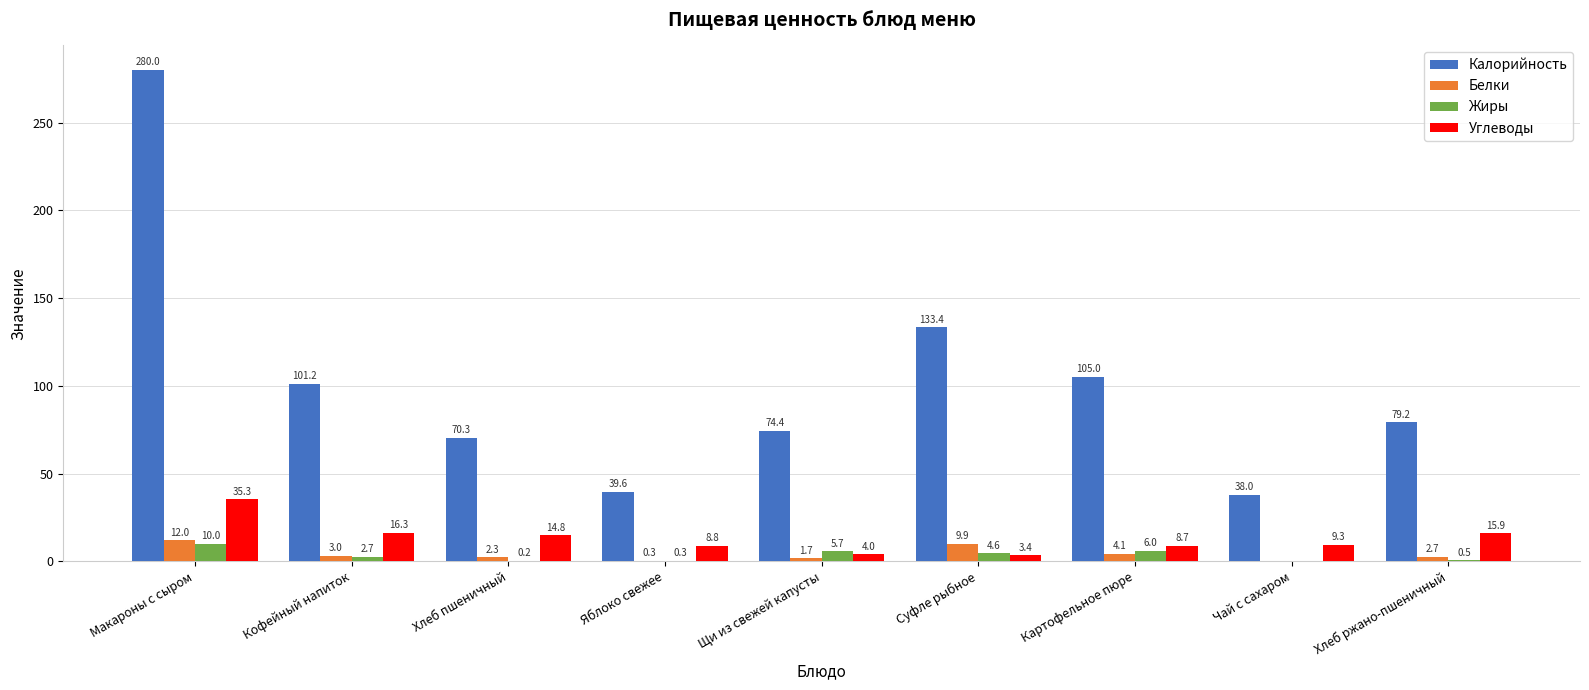

Which category has the highest value in the Углеводы series?

Макароны с сыром